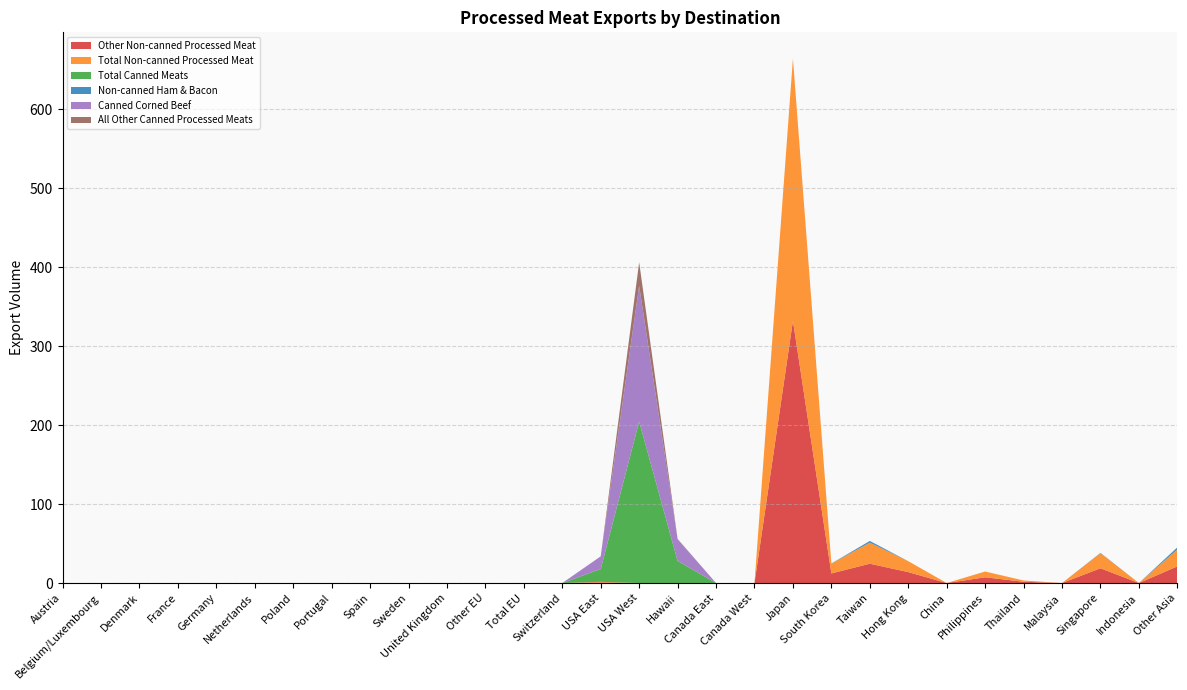

Reading left to right, what are all the values shown in this chart?

Other Non-canned Processed Meat: 0.0	0.0	0.0	0.0	0.0	0.0	0.0	0.0	0.0	0.0	0.0	0.0	0.0	0.0	0.8	0.0	0.0	0.0	0.0	332.1	12.2	24.5	13.8	0.0	7.3	1.6	0.0	18.7	0.0	21.1
Total Non-canned Processed Meat: 0.0	0.0	0.0	0.0	0.0	0.0	0.0	0.0	0.0	0.0	0.0	0.0	0.0	0.0	0.8	0.0	0.0	0.0	0.0	332.1	12.2	26.6	13.8	0.0	7.3	1.6	0.0	19.1	0.0	21.1
Total Canned Meats: 0.0	0.0	0.0	0.0	0.0	0.0	0.0	0.0	0.0	0.0	0.0	0.0	0.0	0.0	16.2	204.5	28.0	0.0	0.0	0.0	0.2	0.0	0.0	0.0	0.0	0.0	0.0	0.0	0.0	0.2
Non-canned Ham & Bacon: 0.0	0.0	0.0	0.0	0.0	0.0	0.0	0.0	0.0	0.0	0.0	0.0	0.0	0.0	0.0	0.0	0.0	0.0	0.0	0.0	0.0	2.2	0.0	0.0	0.0	0.0	0.0	0.4	0.0	2.6
Canned Corned Beef: 0.0	0.0	0.0	0.0	0.0	0.0	0.0	0.0	0.0	0.0	0.0	0.0	0.0	0.0	16.2	171.9	27.5	0.0	0.0	0.0	0.0	0.0	0.0	0.0	0.0	0.0	0.0	0.0	0.0	0.0
All Other Canned Processed Meats: 0.0	0.0	0.0	0.0	0.0	0.0	0.0	0.0	0.0	0.0	0.0	0.0	0.0	0.0	0.0	29.8	0.4	0.0	0.0	0.0	0.2	0.0	0.0	0.0	0.0	0.0	0.0	0.0	0.0	0.2